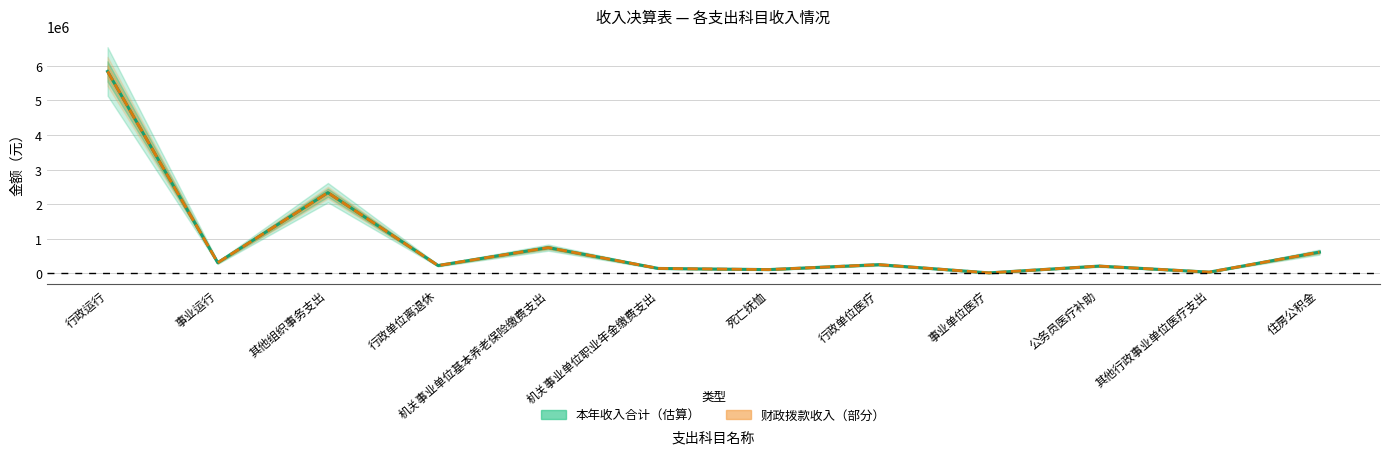

Does the chart have visible grid lines?

Yes